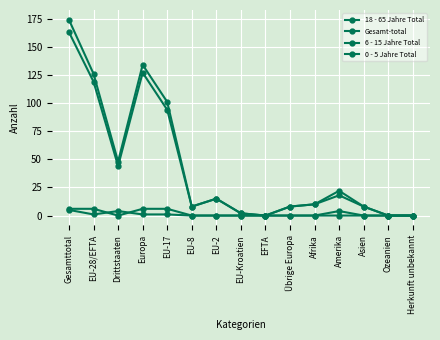

What position from the right is EU-2?

9